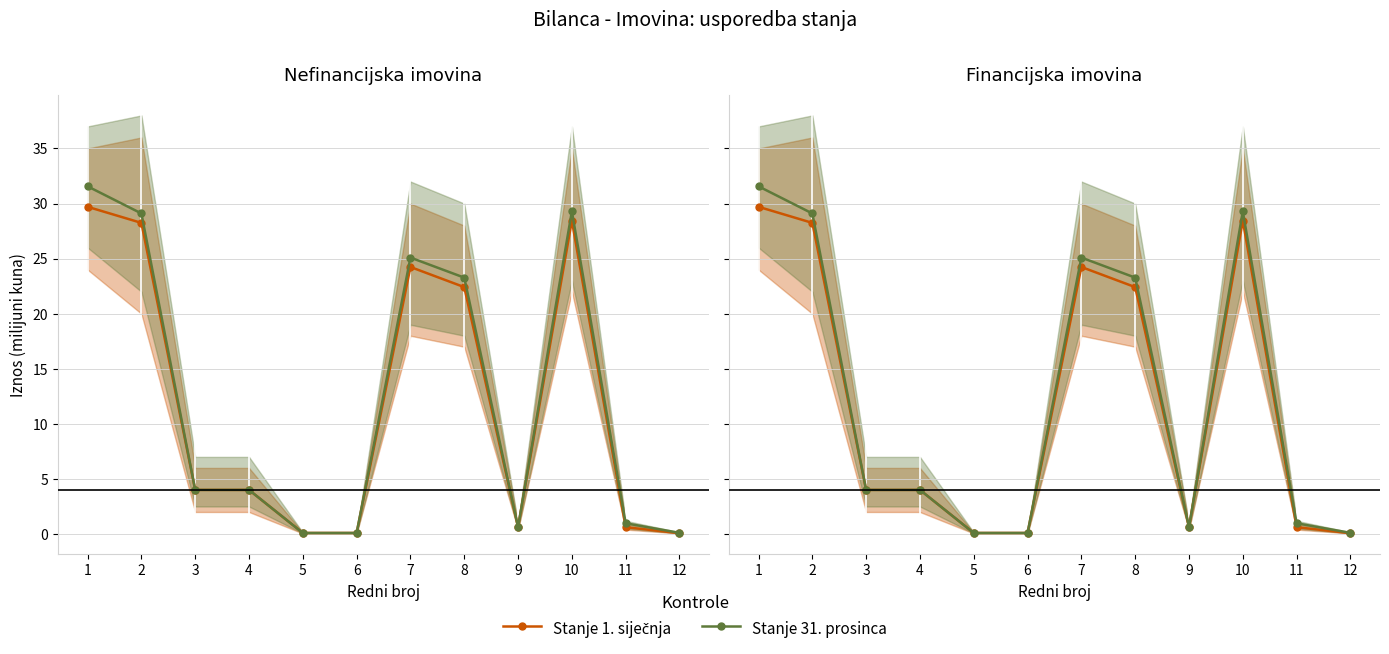

How many categories are shown in the chart?

12